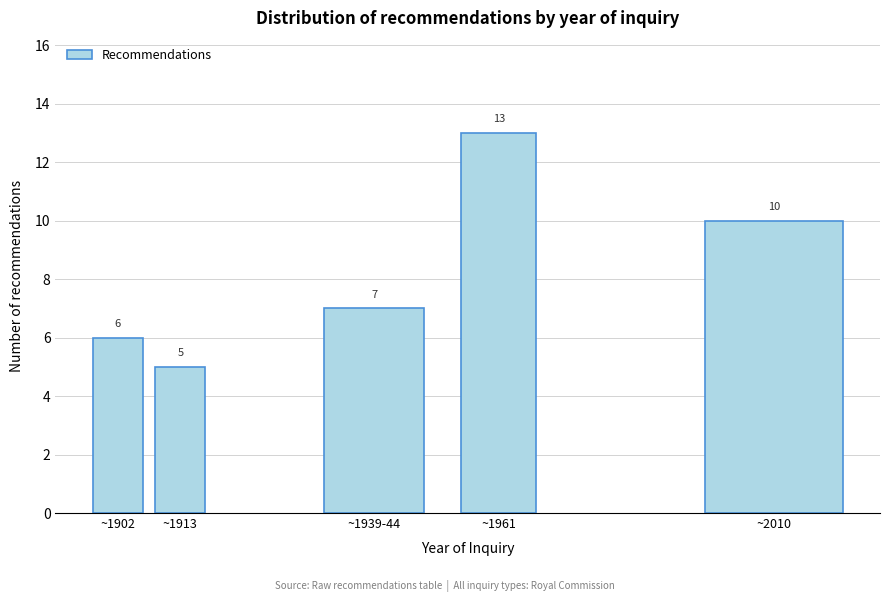

Reading right to left, list all the values displayed in this chart.

10	13	7	5	6